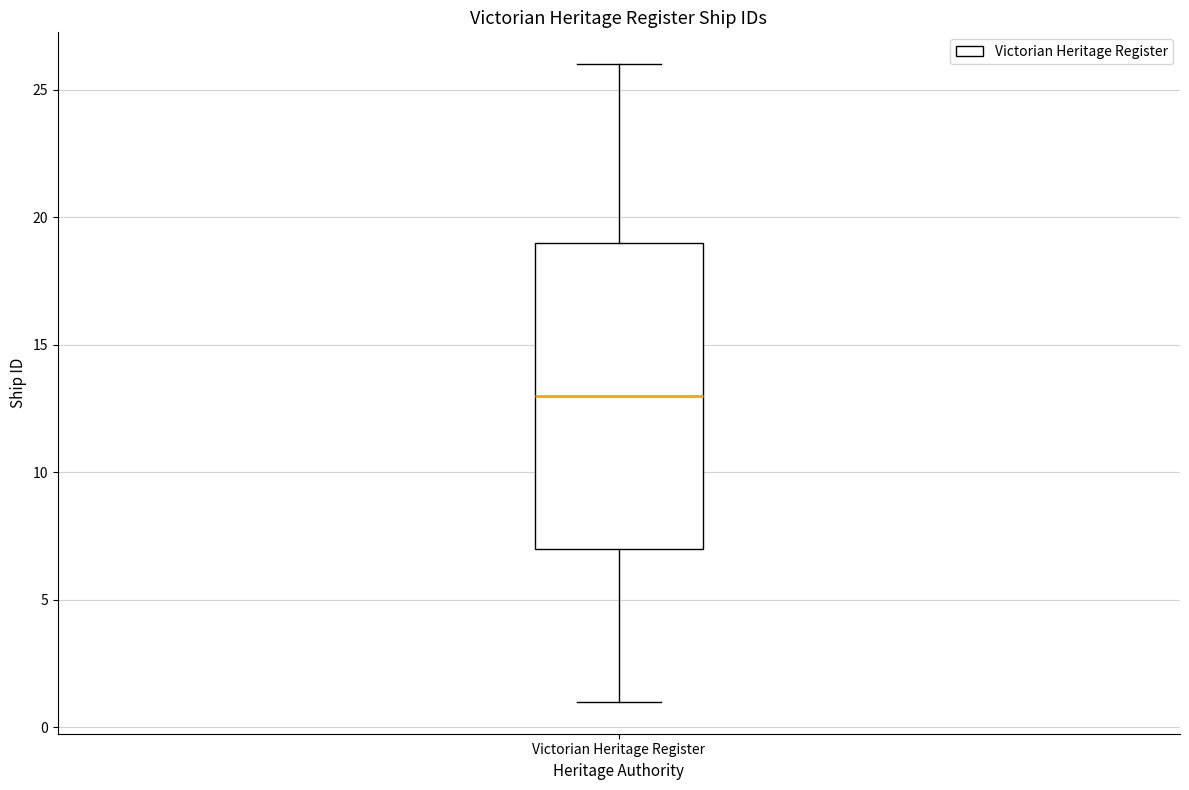

Transcribe this box plot: give where the median line is, the range the box spans, and where the two whiskers end, as read against the y-axis. The values are not printed on the chart, so give them approximately, as read against the axis.

median 13, box 7 to 19, whiskers 1 to 26